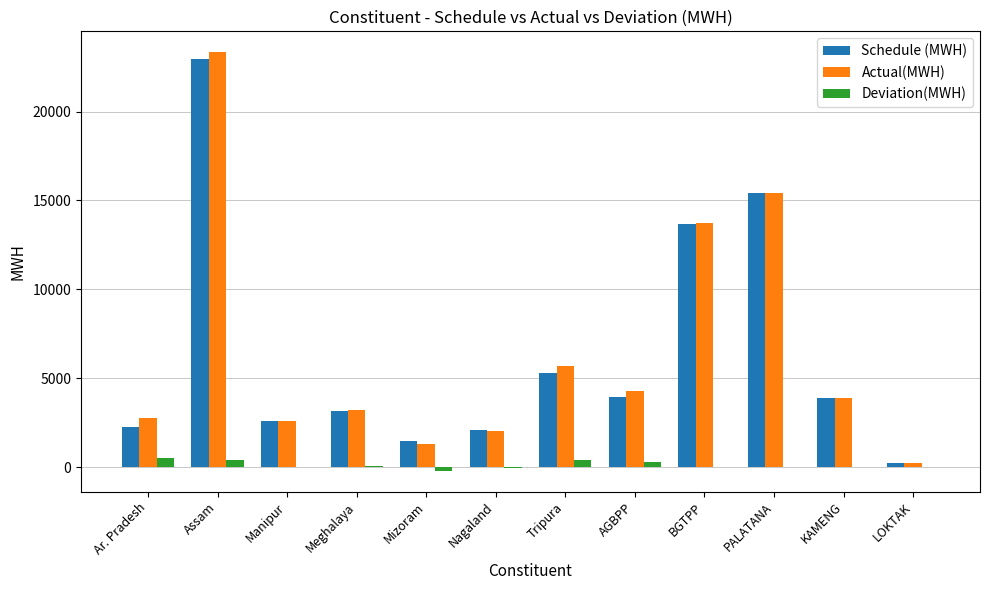

The value of Schedule (MWH) at Manipur is 4219.5. True or false?

False